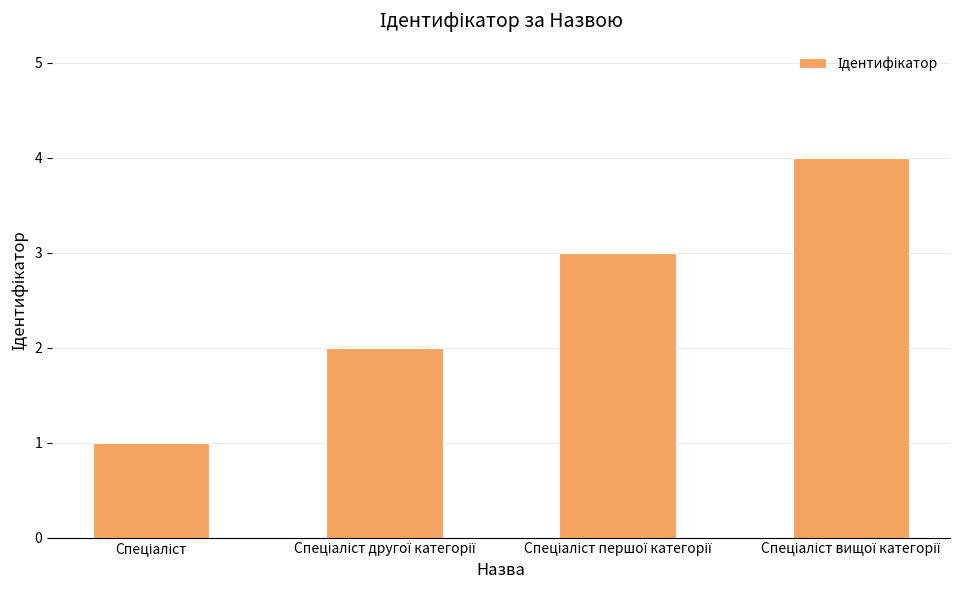

What is the difference between the maximum and minimum values?

3